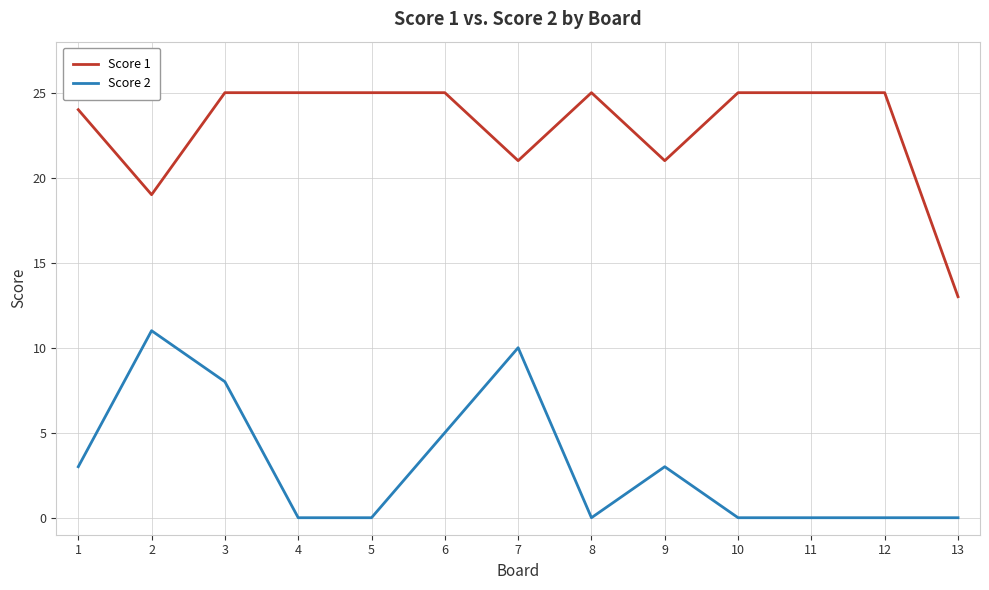

Is the value of Score 2 at 10 greater than the value of Score 1 at 6?

No